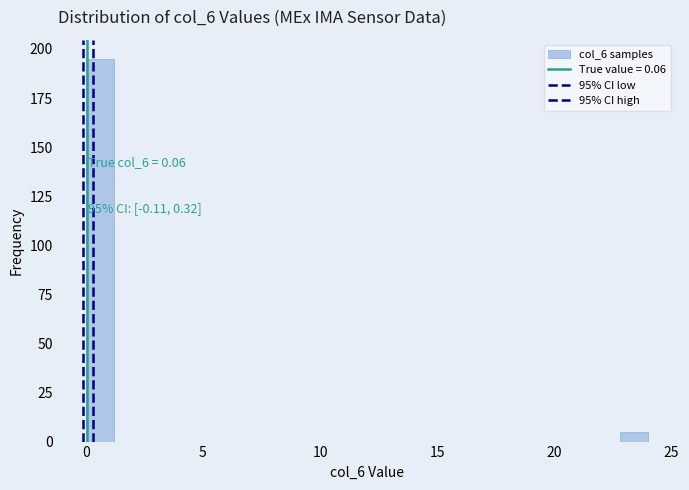

Read against the x-axis, roughly where is the centre of the tallest bar?

0.5